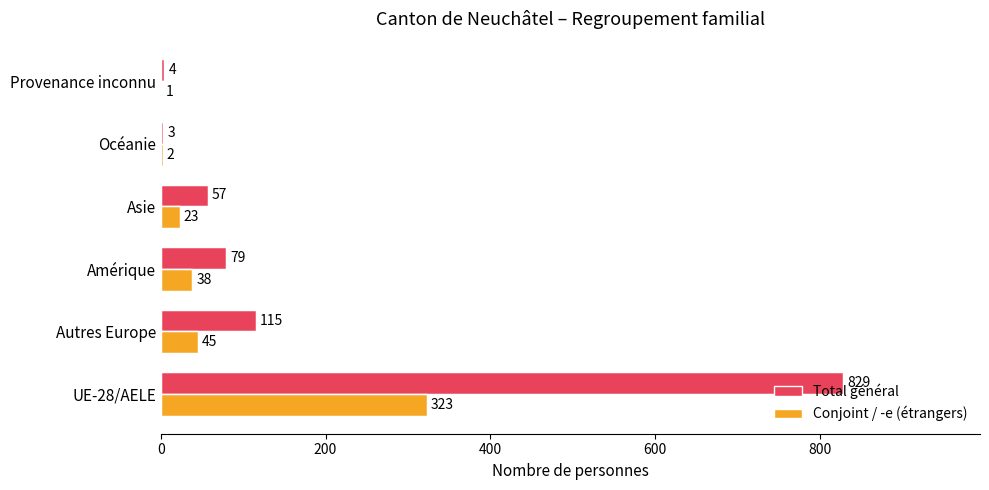

At which label is Total général closest to 416?

Autres Europe